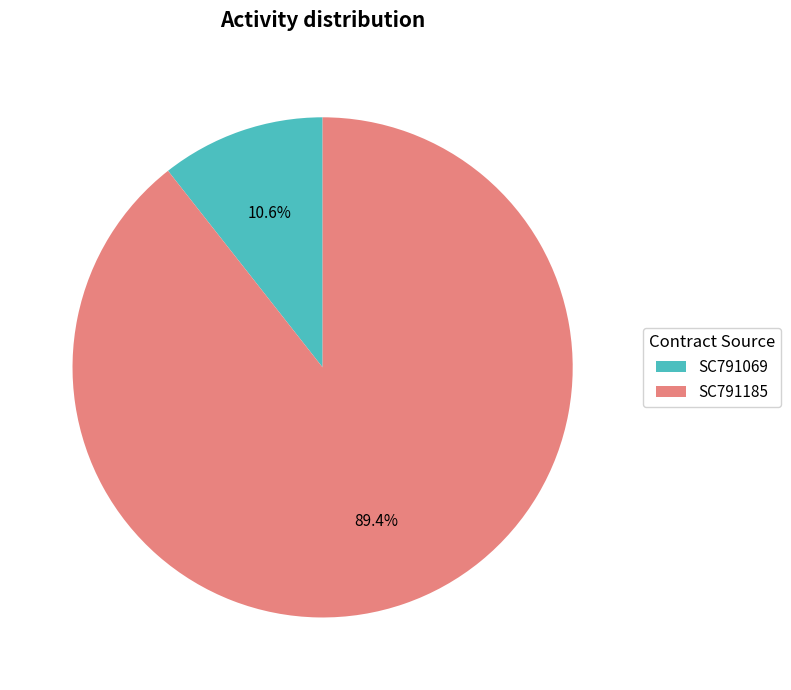

Which category has the biggest portion of the pie?

SC791185